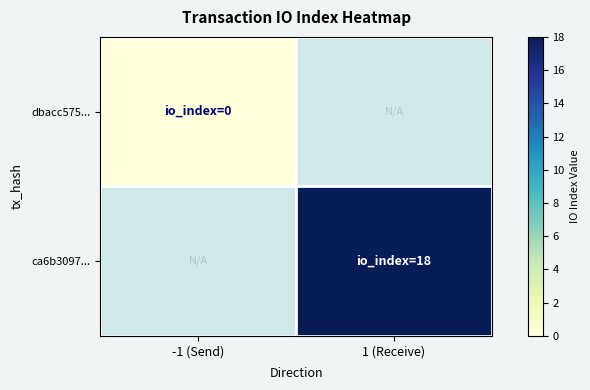

Rank the categories by dbacc575... value from highest to lowest.

-1 (Send), 1 (Receive)